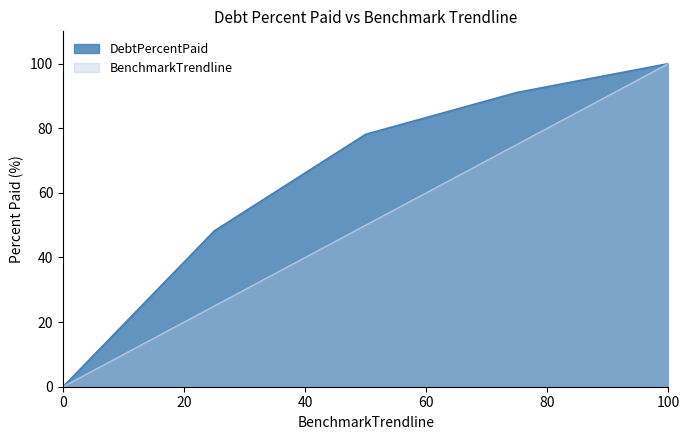

True or false: DebtPercentPaid and BenchmarkTrendline cross at least once.

False